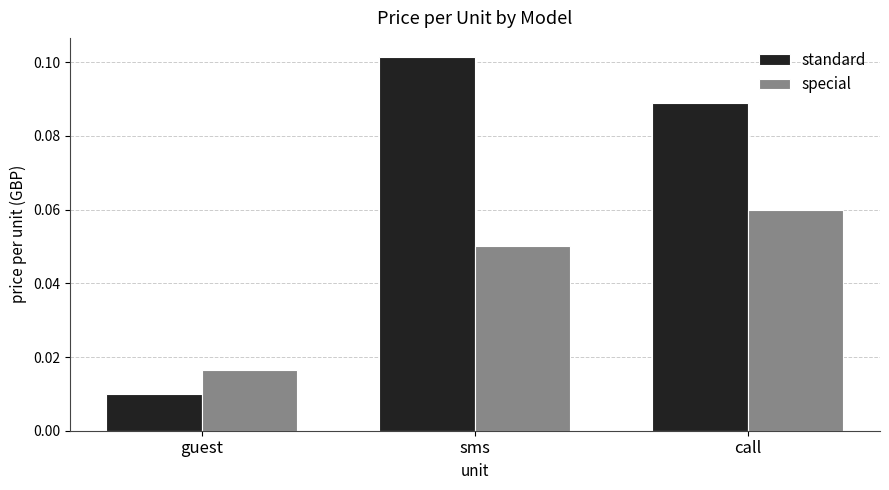

At call, list the series in order from largest to smallest.

standard, special